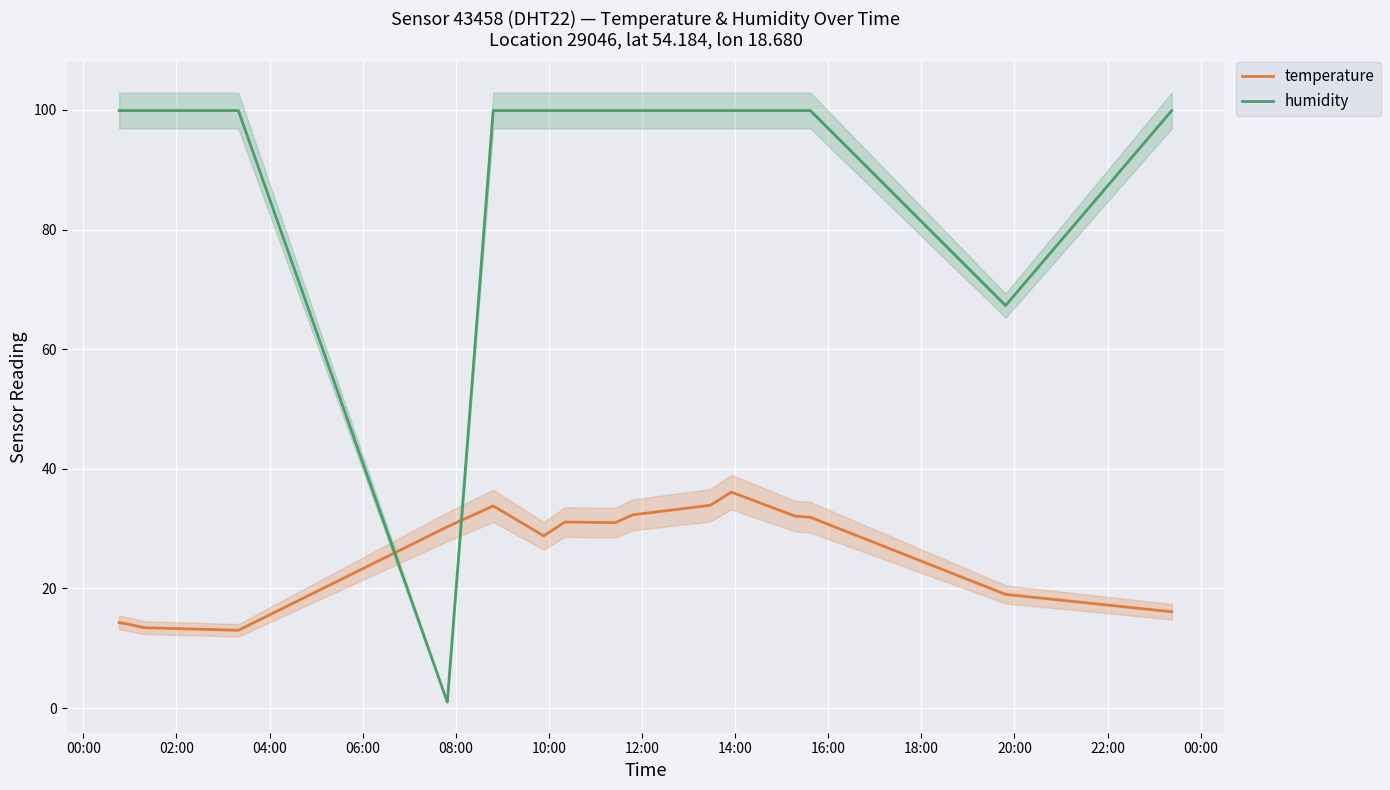

What is the average value of the temperature series?

24.3